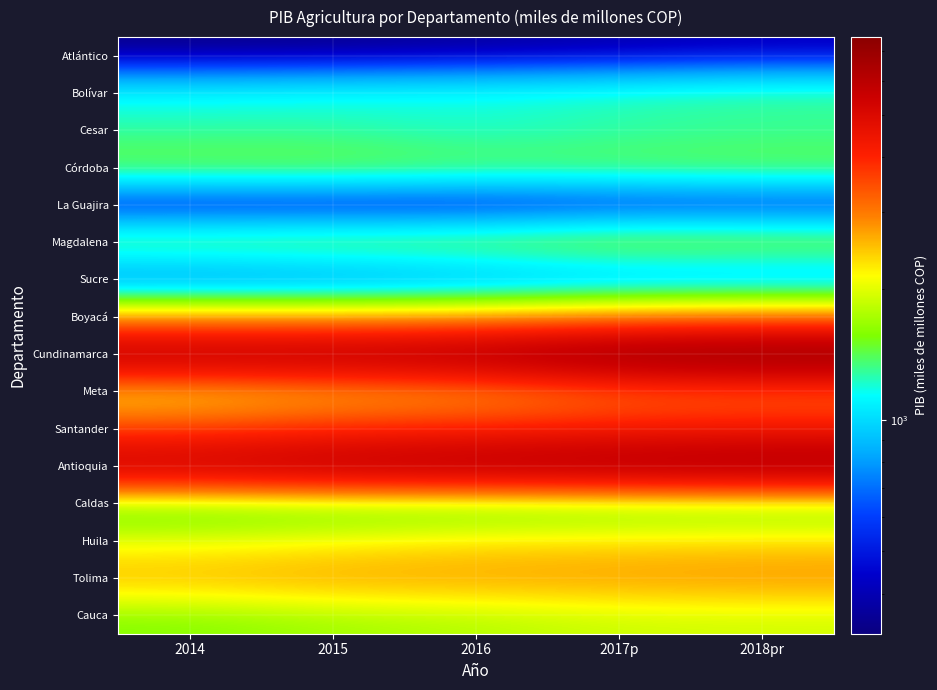

At 2015, list the series in order from smallest to largest.

La Guajira, Atlántico, Sucre, Bolívar, Cesar, Caldas, Córdoba, Magdalena, Cauca, Huila, Boyacá, Meta, Tolima, Santander, Antioquia, Cundinamarca